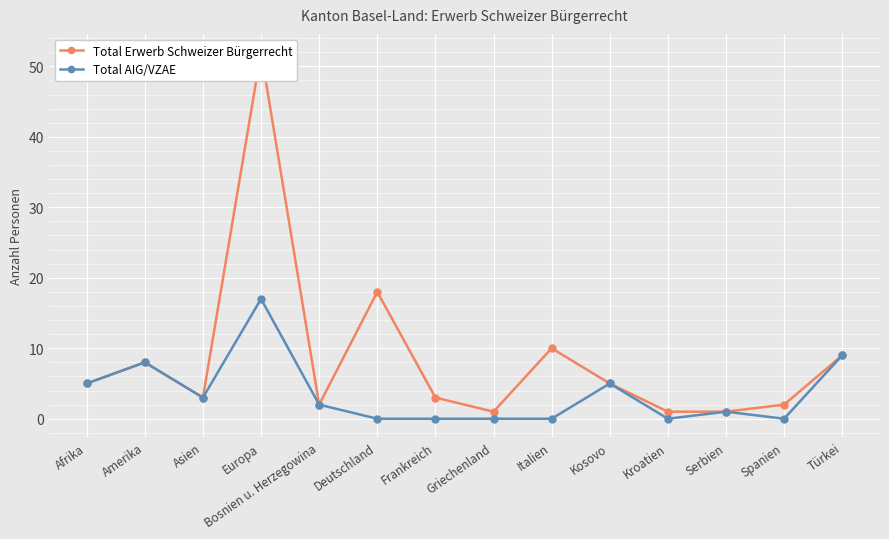

True or false: Total Erwerb Schweizer Bürgerrecht and Total AIG/VZAE cross at least once.

False